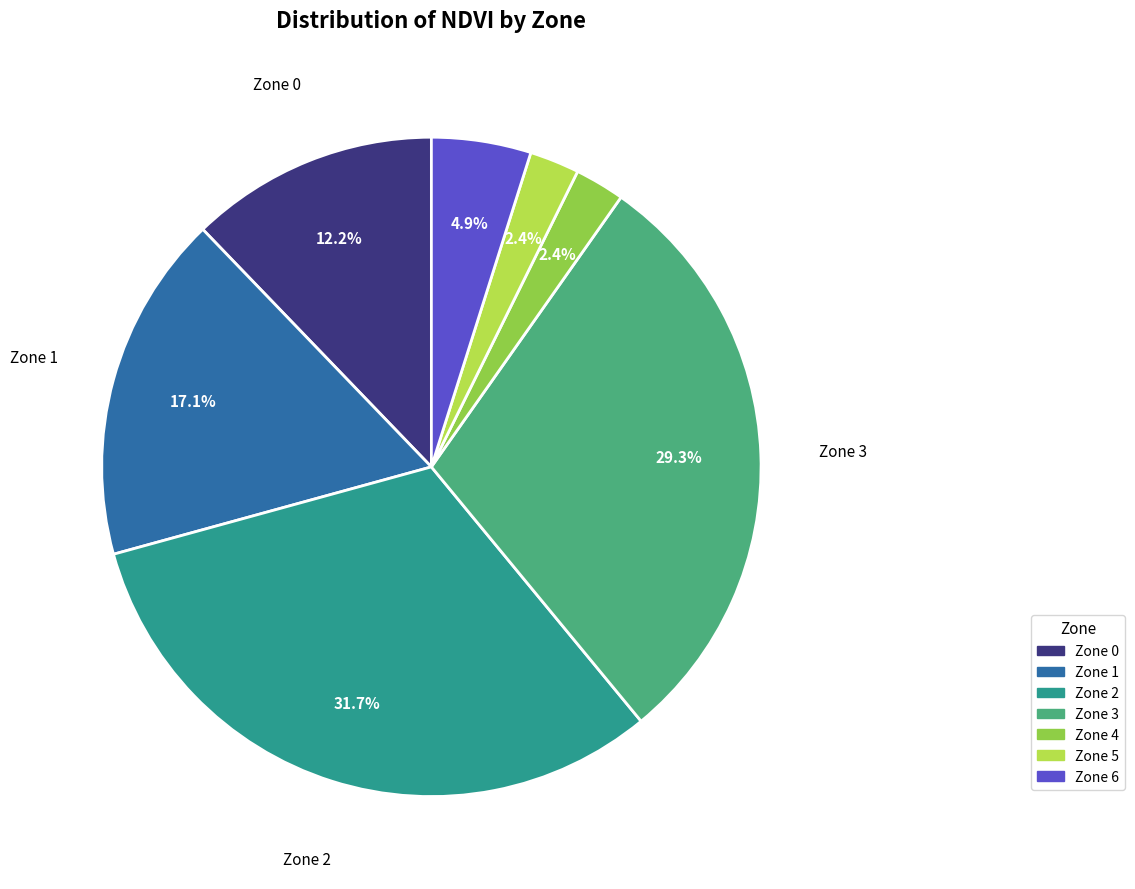

Is Zone 6 the majority of the pie?

No